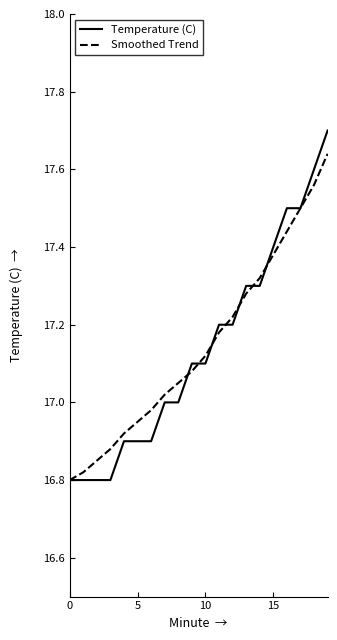

What is the maximum value for Temperature (C)?

17.7